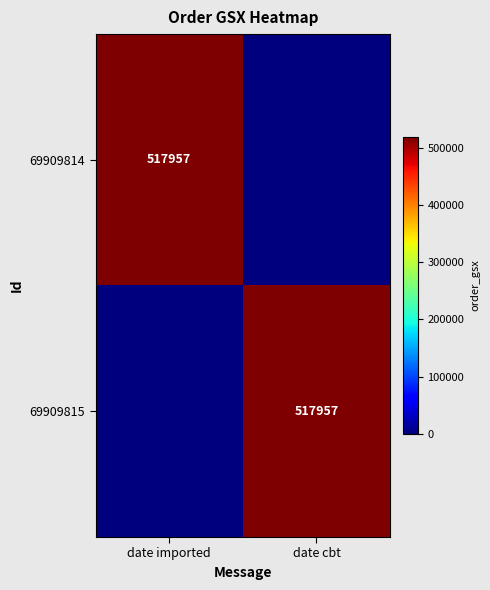

How many data points does each series have?

2